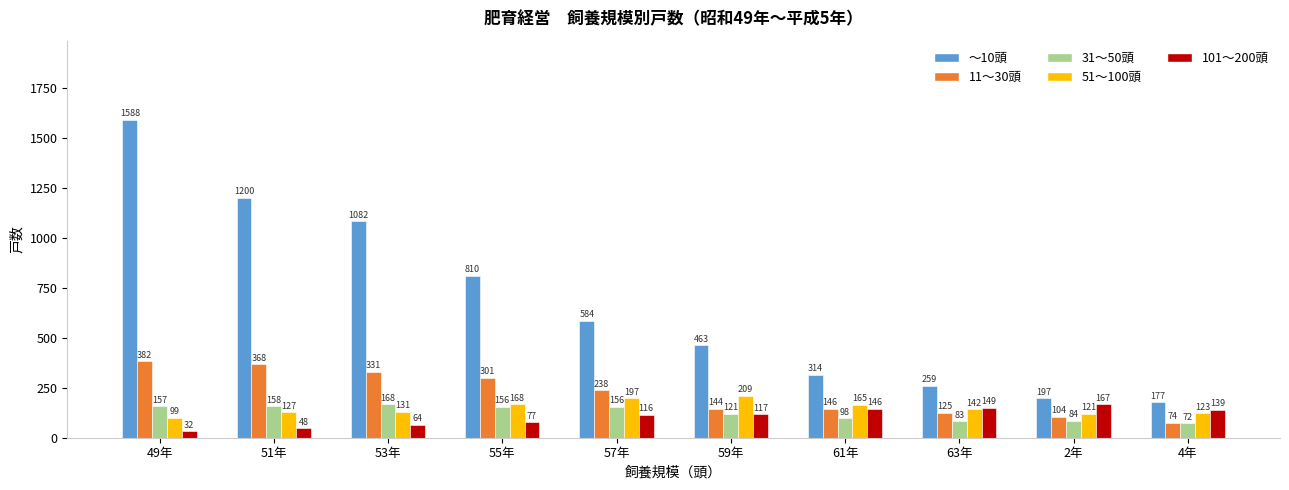

Reading left to right, extract all data points from this chart.

～10頭: 1588	1200	1082	810	584	463	314	259	197	177
11～30頭: 382	368	331	301	238	144	146	125	104	74
31～50頭: 157	158	168	156	156	121	98	83	84	72
51～100頭: 99	127	131	168	197	209	165	142	121	123
101～200頭: 32	48	64	77	116	117	146	149	167	139